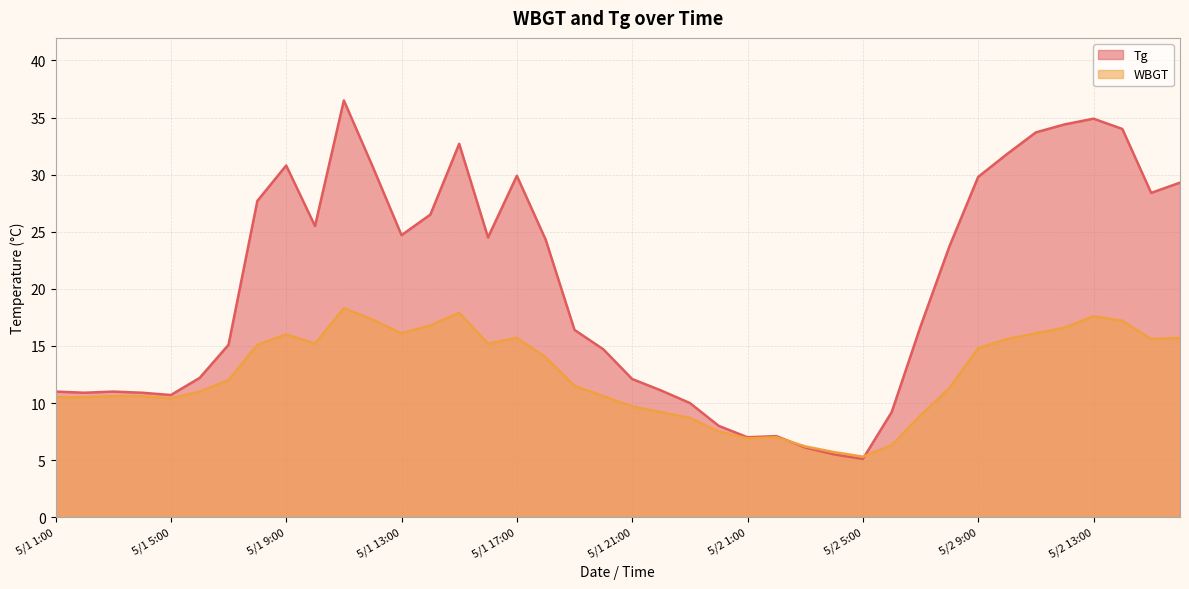

What is the value of the Tg point at the 10th from the left?

25.5